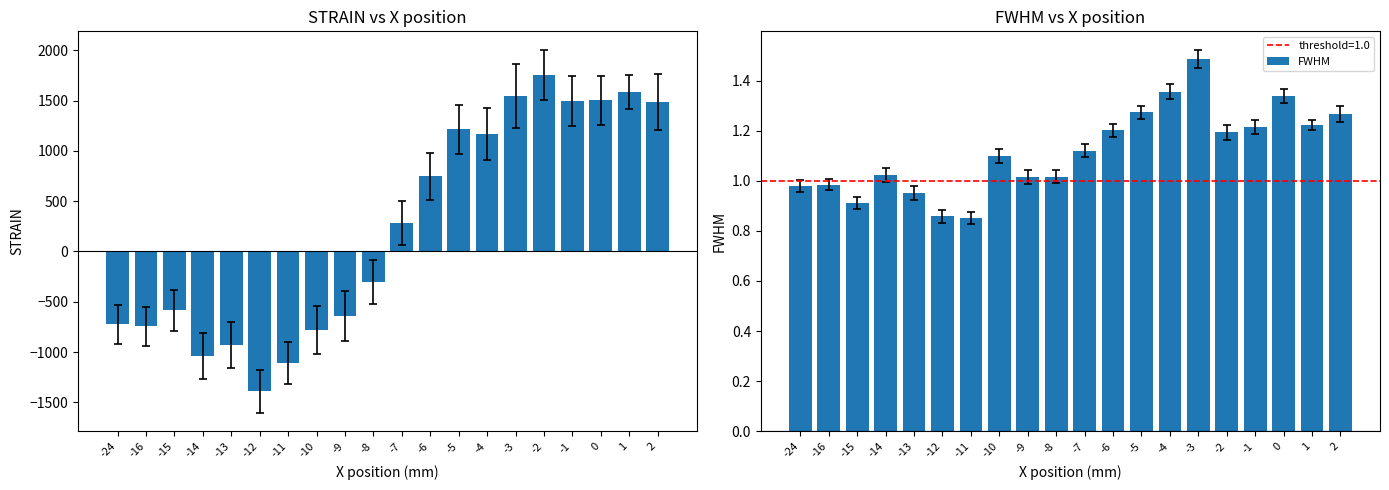

What is the difference between the highest and lowest values at -5?

1213.8